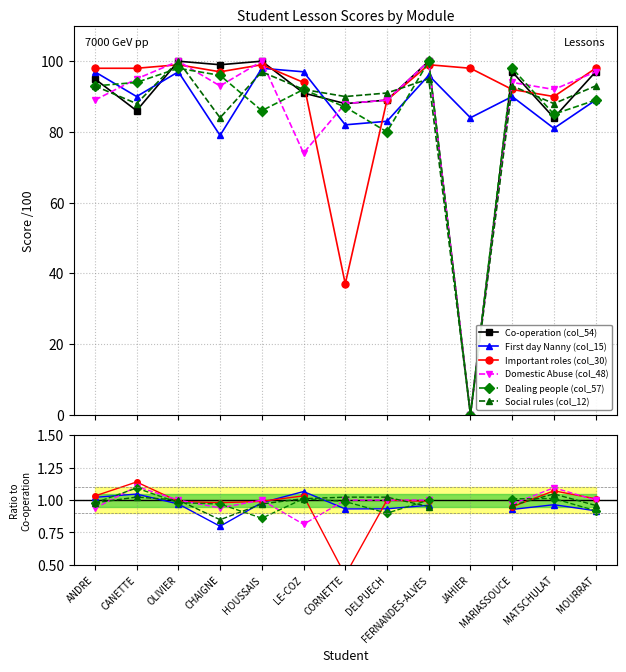

What position from the right is MARIASSOUCE?

3